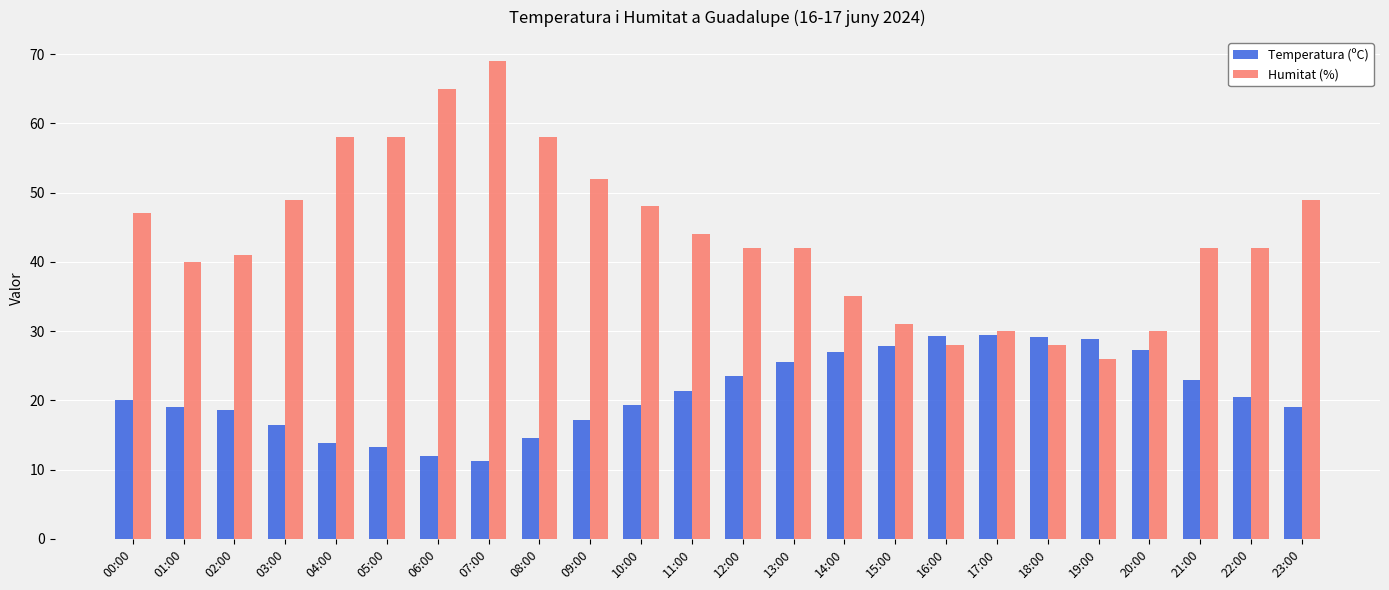

Rank the series at 07:00 from lowest to highest value.

Temperatura (ºC), Humitat (%)